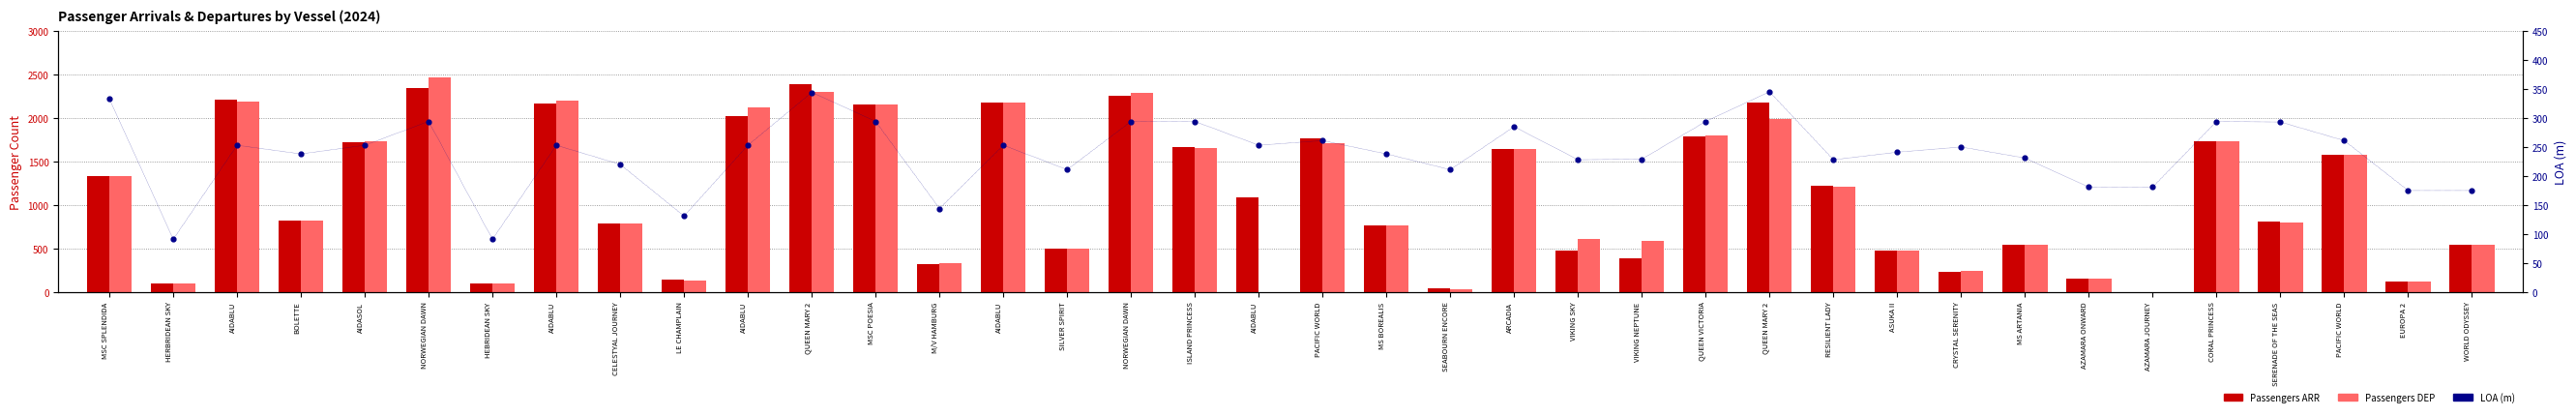

Which series reaches the maximum Y coordinate?

Passengers DEP